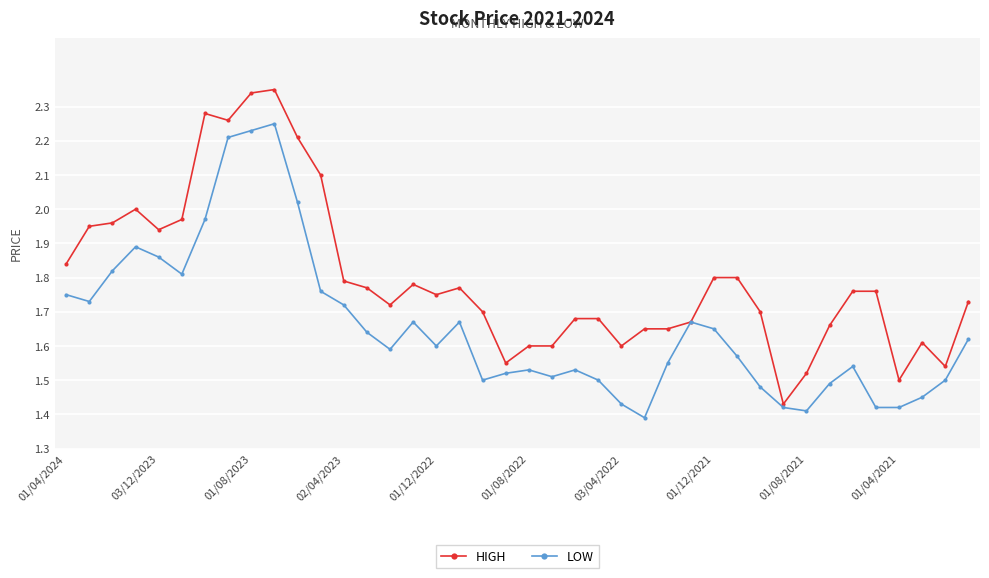

What are all the series names shown in the legend?

HIGH, LOW